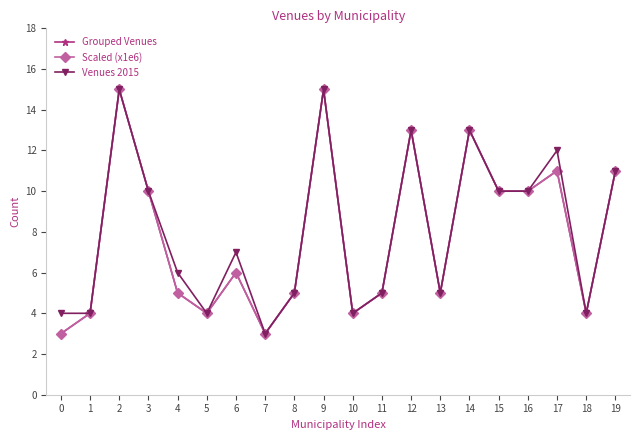

Where does the Scaled (x1e6) series first go above 6?

2